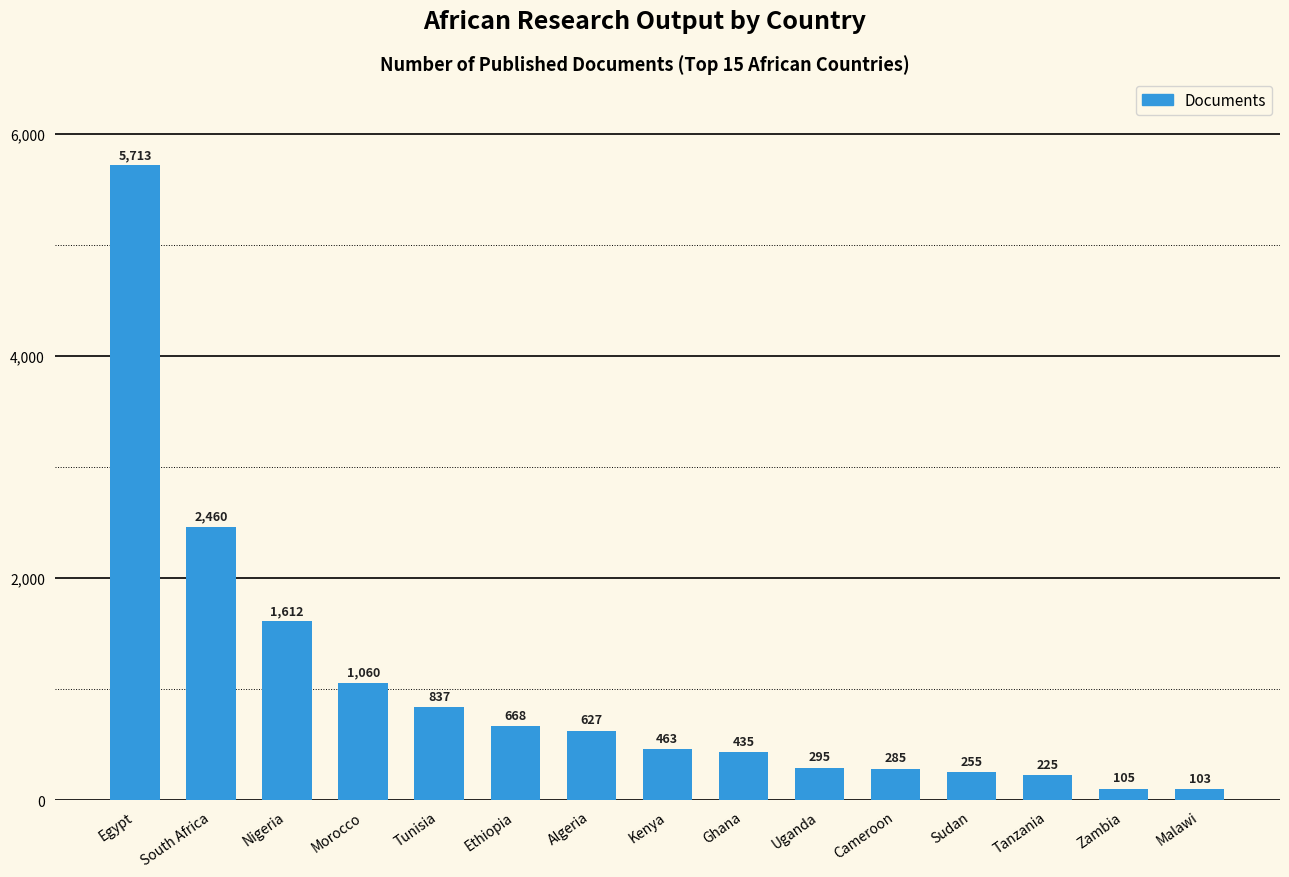

What is the change in value from South Africa to Zambia?

-2355